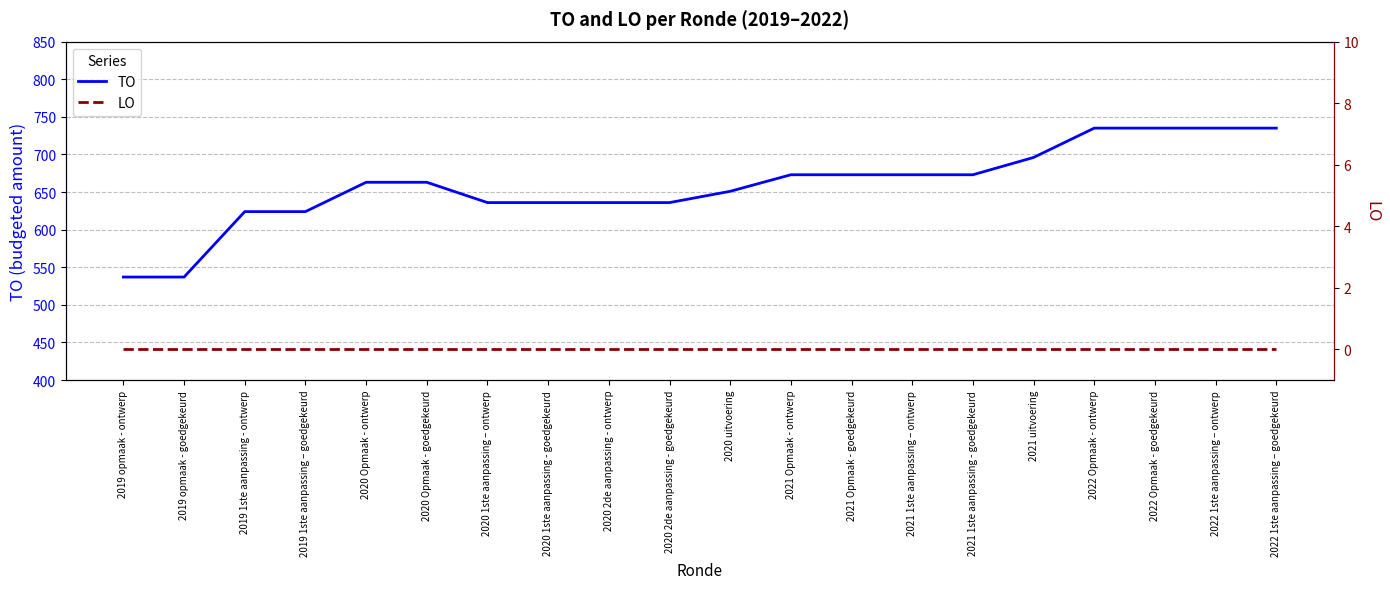

True or false: LO and TO cross at least once.

False